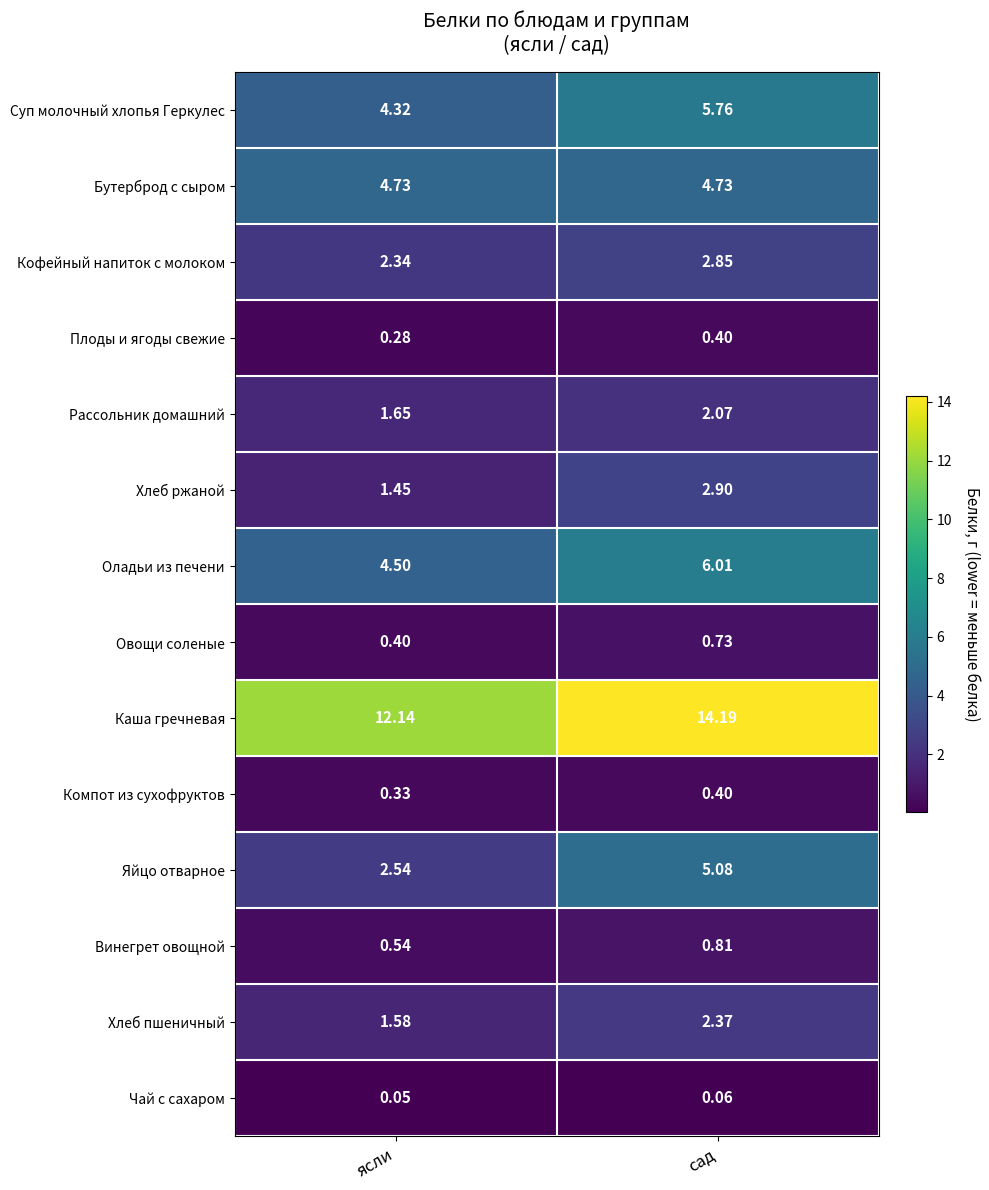

Which series has the widest spread of values?

Яйцо отварное